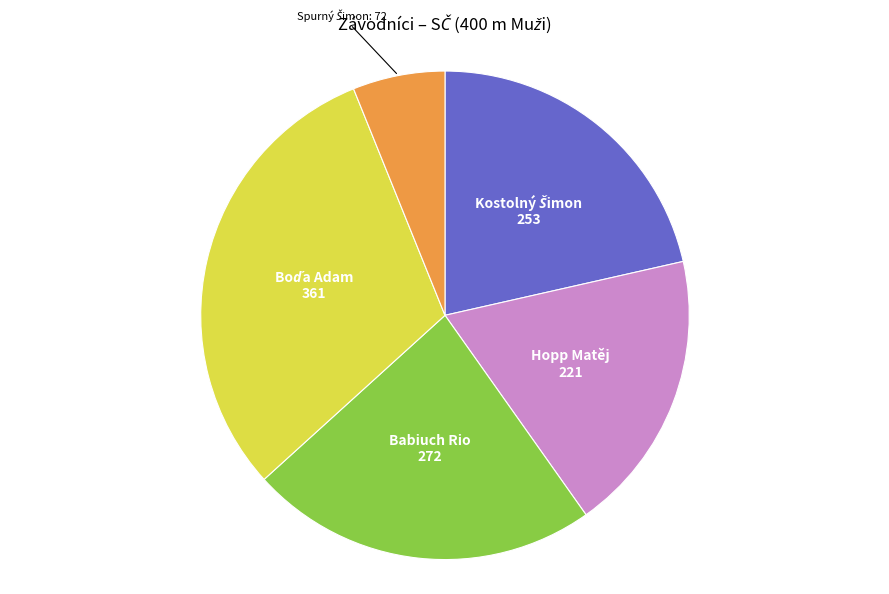

Is there any slice that represents more than half of the pie?

No